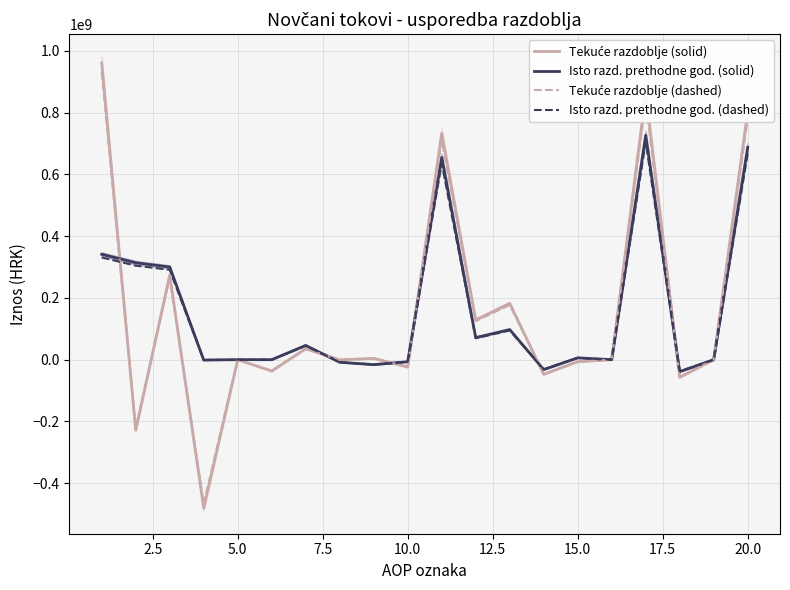

What is the lowest value of the Isto razd. prethodne god. (dashed) series?

-37588405.0